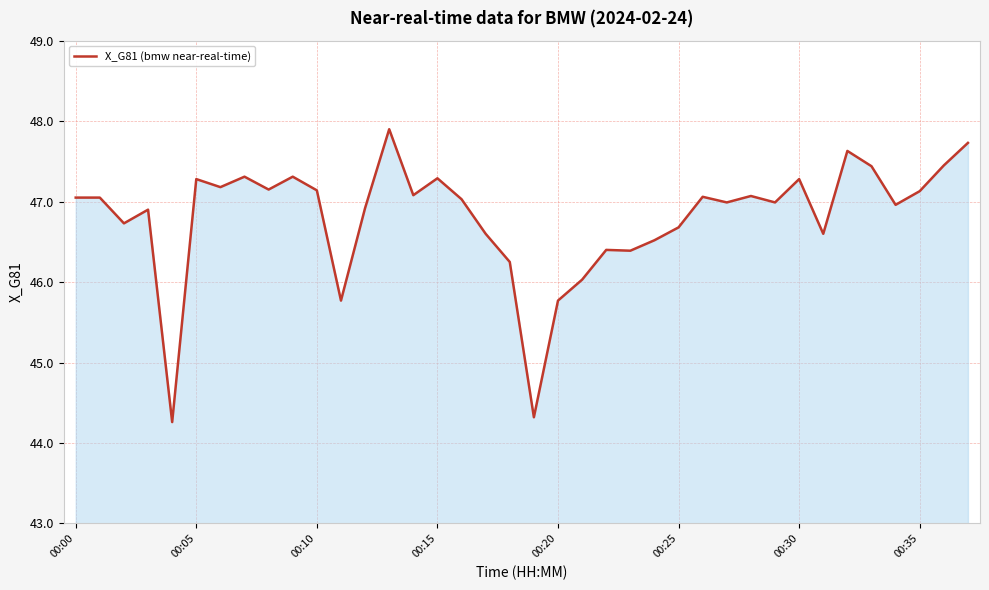

What is the minimum value shown in the chart?

44.3